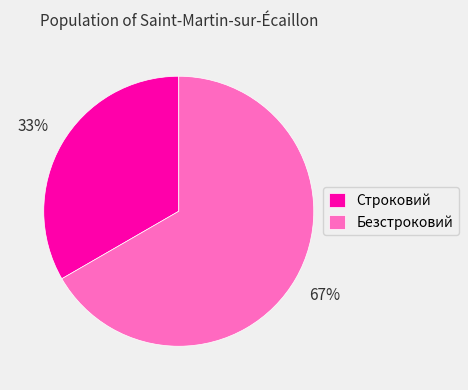

To the nearest percent, what percentage of the pie is Безстроковий?

67%